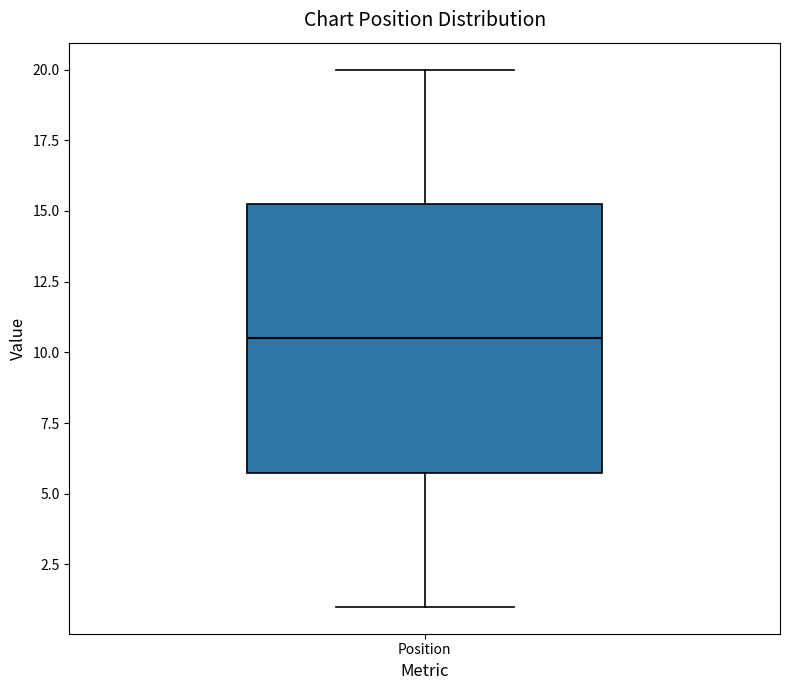

Where does the median line of the box for Position sit on the y-axis? The values are not printed on the chart, so give them approximately, as read against the axis.

10.5